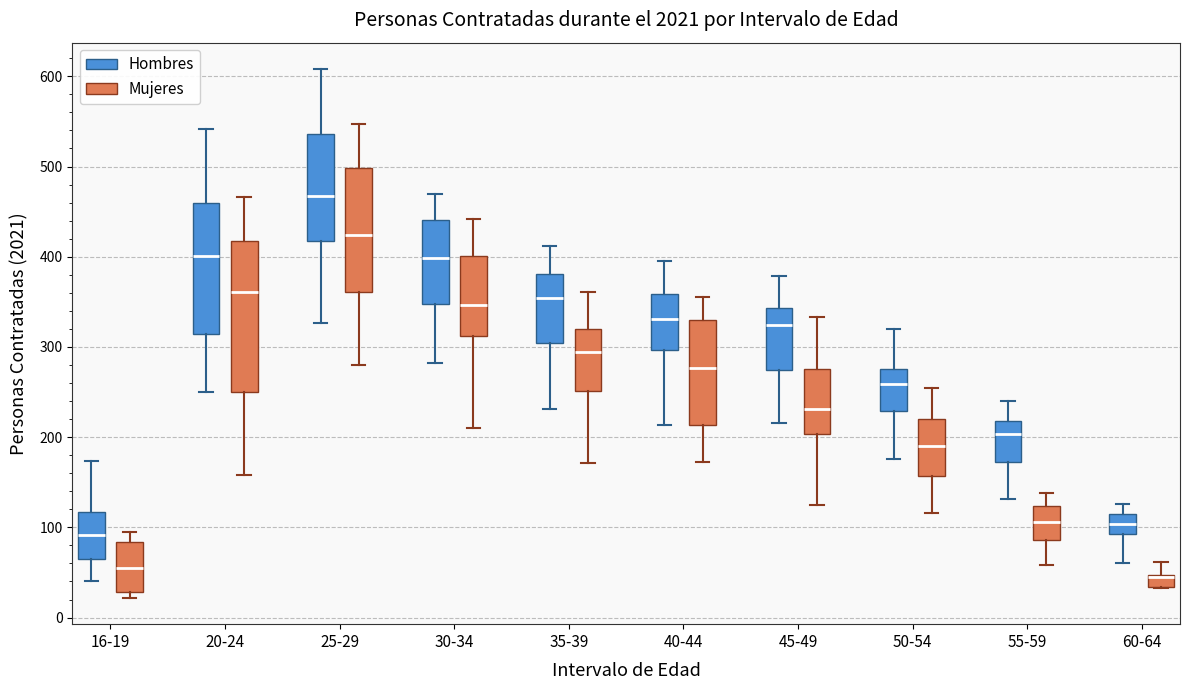

Where is the lower edge of the box for 20-24 (Mujeres) on the y-axis? The values are not printed on the chart, so give them approximately, as read against the axis.

250